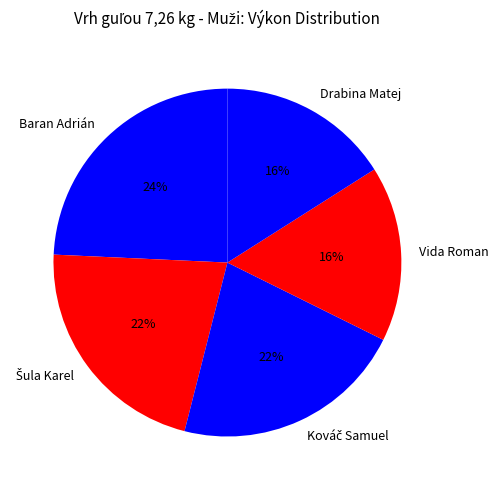

What percentage is the Baran Adrián slice, to the nearest percent?

24%